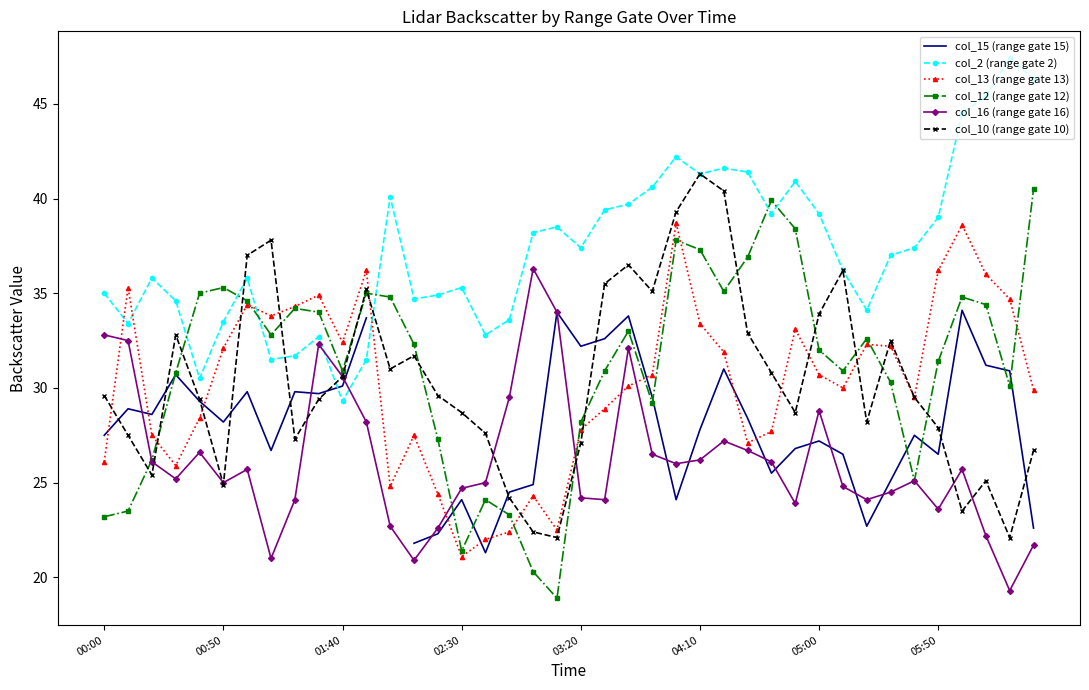

Does the chart have visible grid lines?

No